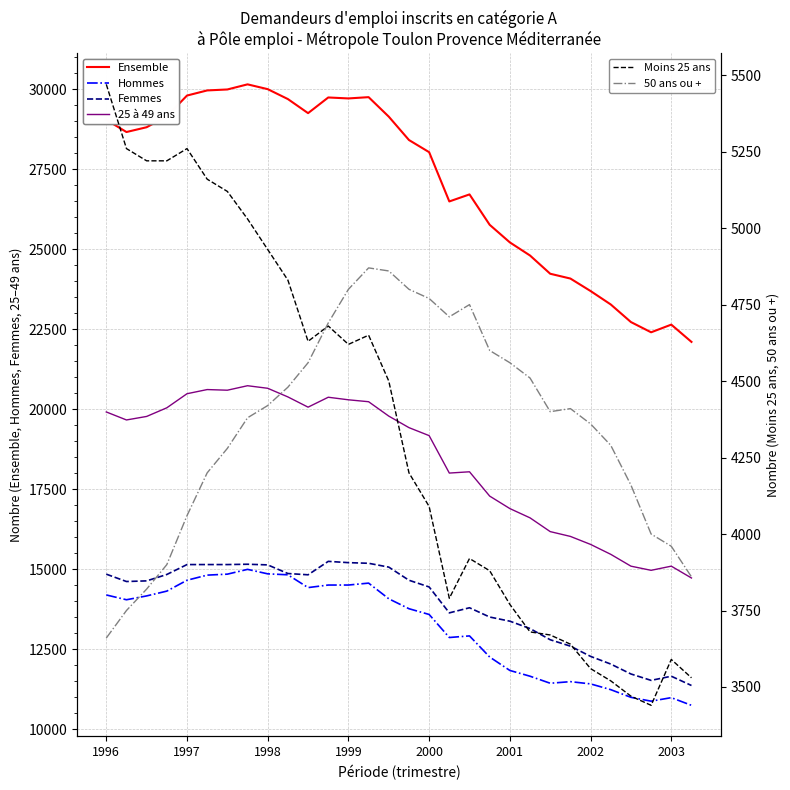

What is the minimum value for 50 ans ou +?

3660